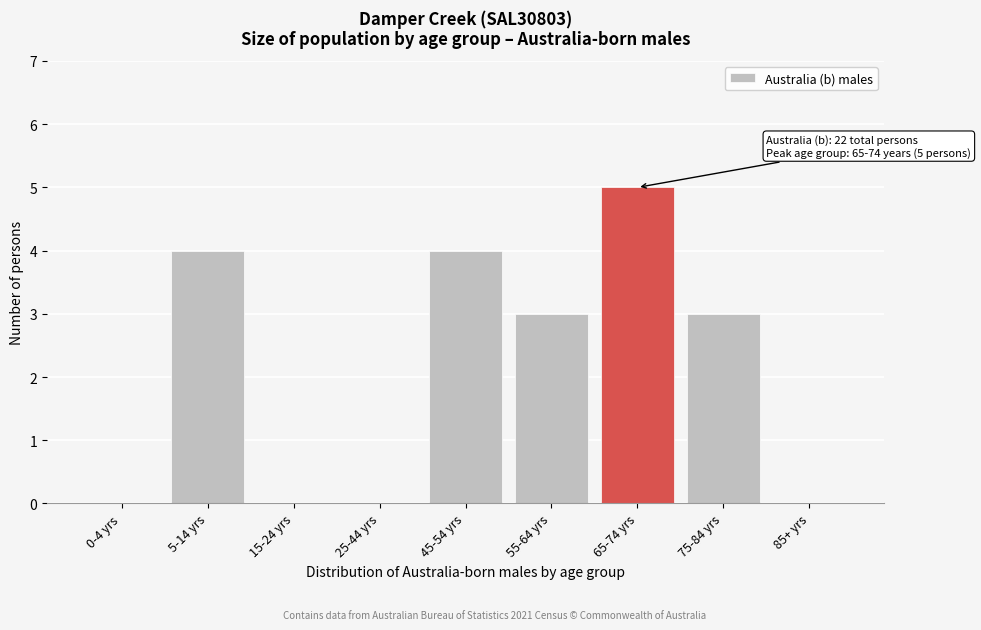

Reading left to right, extract all data points from this chart.

0-4 yrs=0	5-14 yrs=4	15-24 yrs=0	25-44 yrs=0	45-54 yrs=4	55-64 yrs=3	65-74 yrs=5	75-84 yrs=3	85+ yrs=0